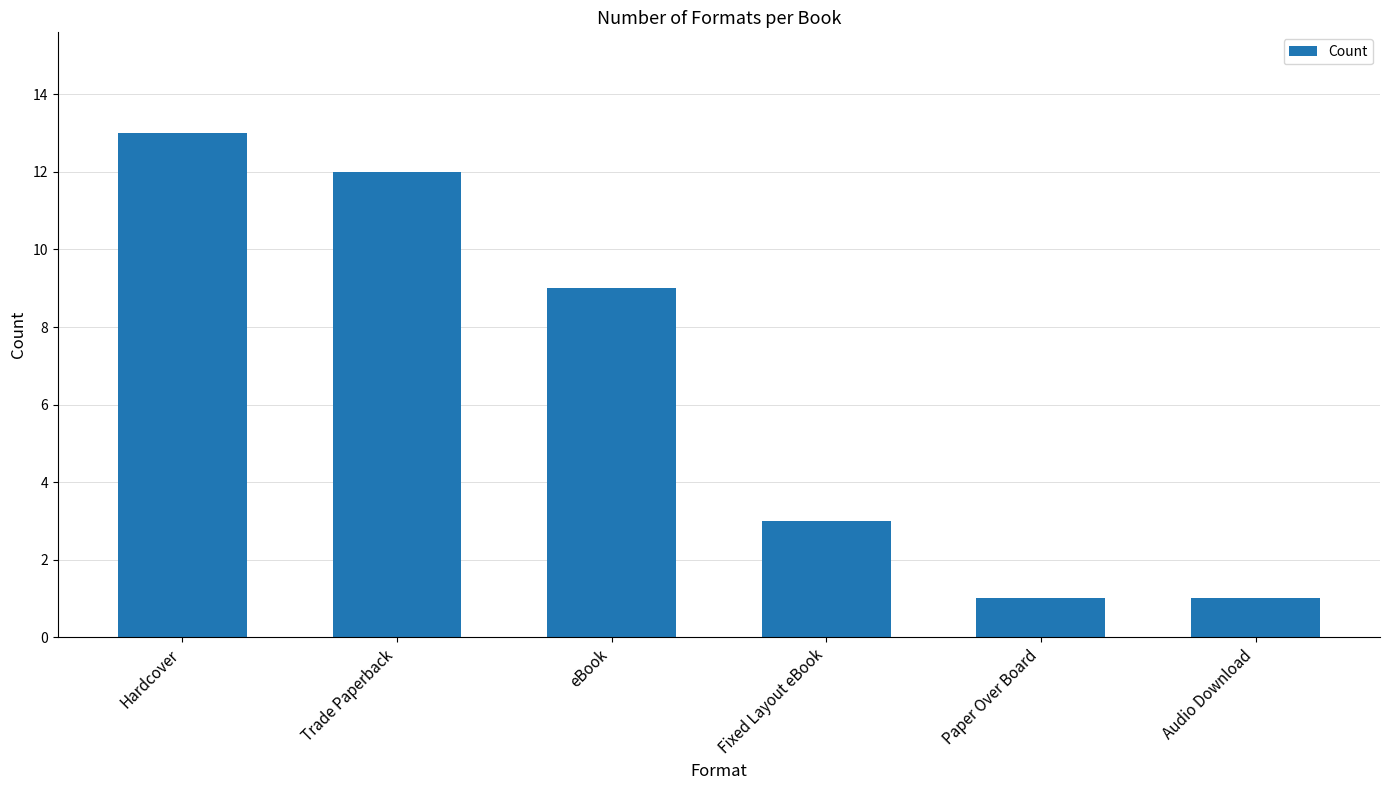

Where does the data first go above 9?

Hardcover